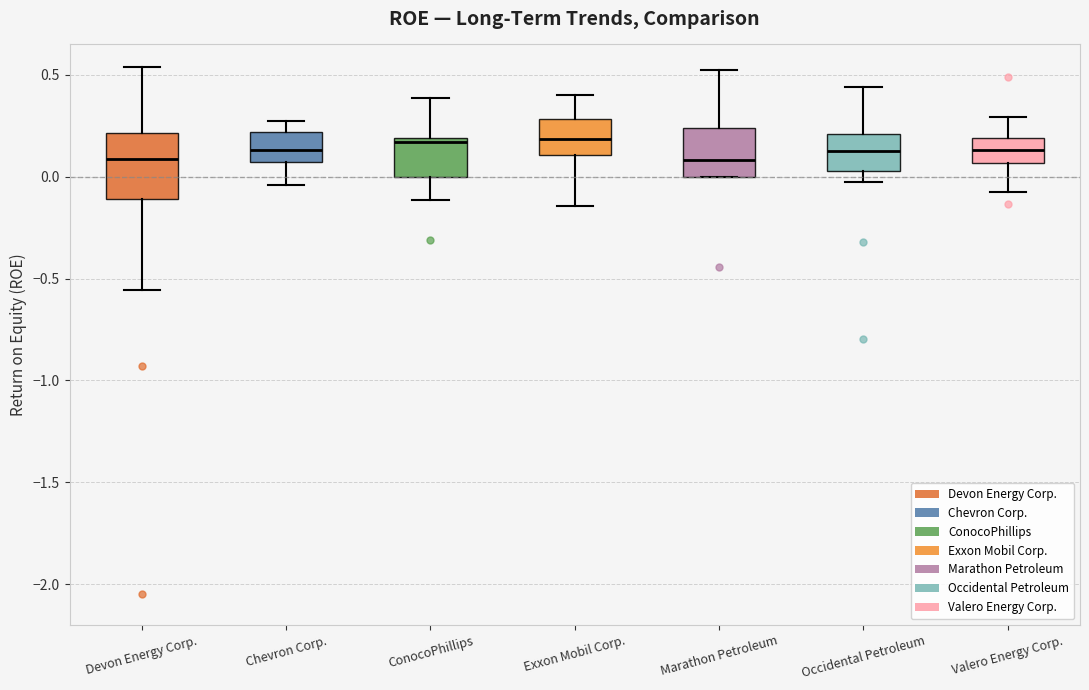

Reading left to right, transcribe this box plot: for each box, give where its median line is, the range the box spans, and where its two whiskers end, as read against the y-axis. The values are not printed on the chart, so give them approximately, as read against the axis.

Devon Energy Corp.: median 0.10, box -0.10 to 0.20, whiskers -0.55 to 0.55
Chevron Corp.: median 0.15, box 0.05 to 0.20, whiskers -0.05 to 0.30
ConocoPhillips: median 0.15, box 0.00 to 0.20, whiskers -0.10 to 0.40
Exxon Mobil Corp.: median 0.20, box 0.10 to 0.30, whiskers -0.15 to 0.40
Marathon Petroleum: median 0.10, box 0.00 to 0.25, whiskers 0.00 to 0.50
Occidental Petroleum: median 0.15, box 0.05 to 0.20, whiskers -0.05 to 0.45
Valero Energy Corp.: median 0.15, box 0.05 to 0.20, whiskers -0.10 to 0.30